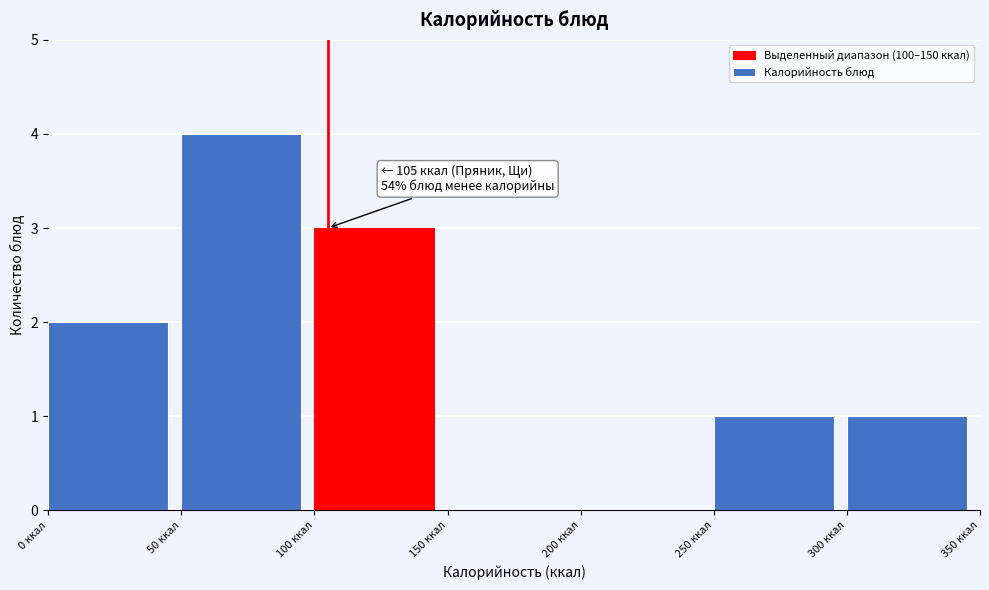

Which range on the x-axis has the tallest bar?

50 to 100